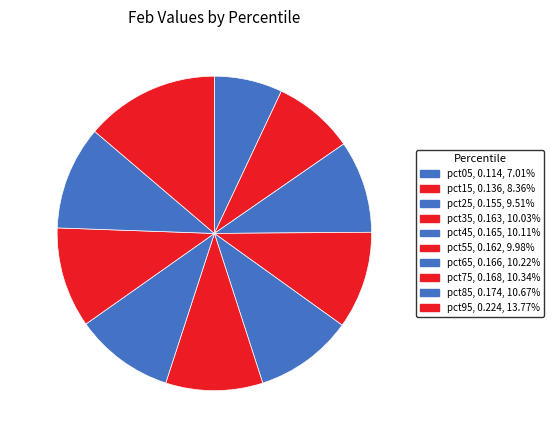

What is the largest slice in the pie chart?

pct95